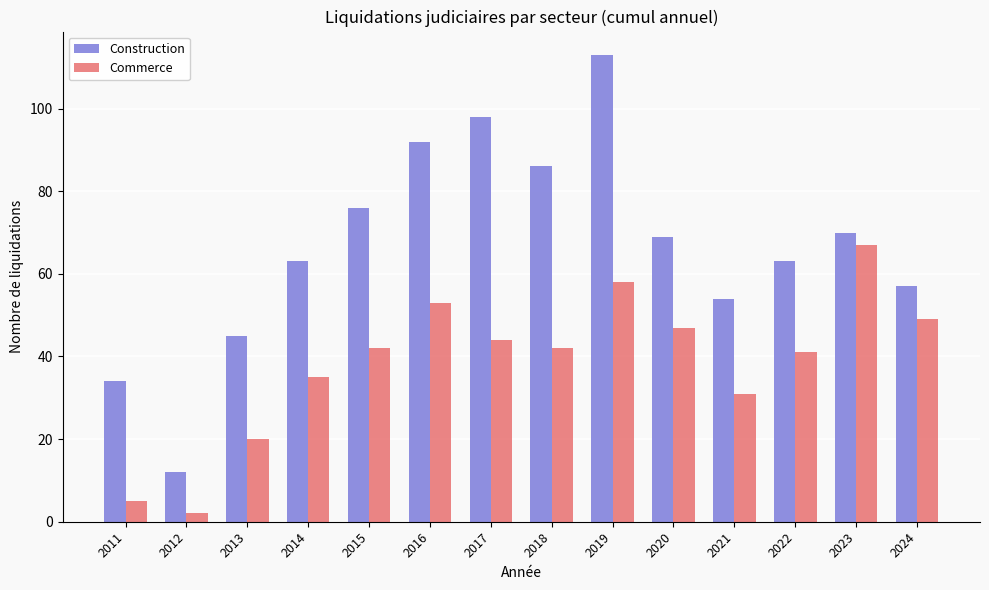

What is the value of the Construction bar at the 1st from the left?

34